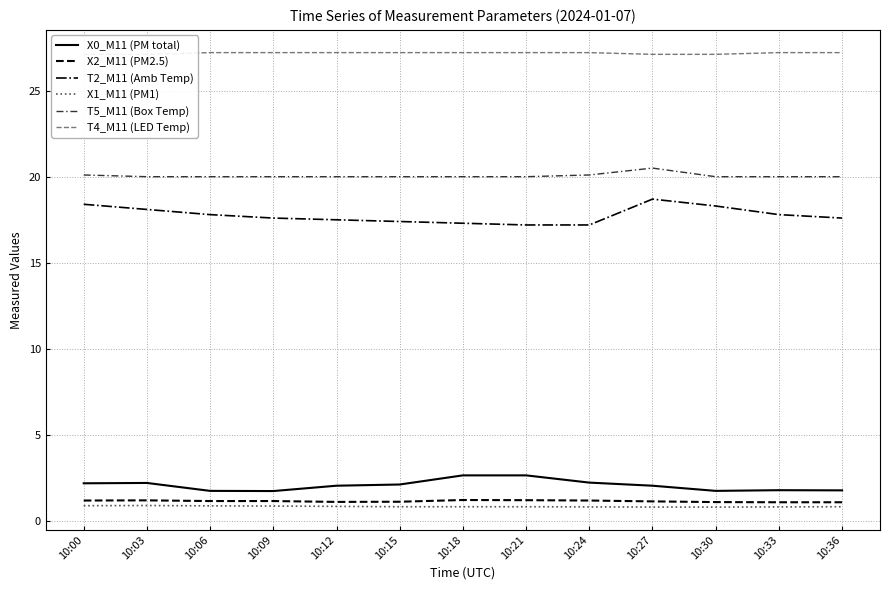

How many X1_M11 (PM1) values are between 0 and 1?

13